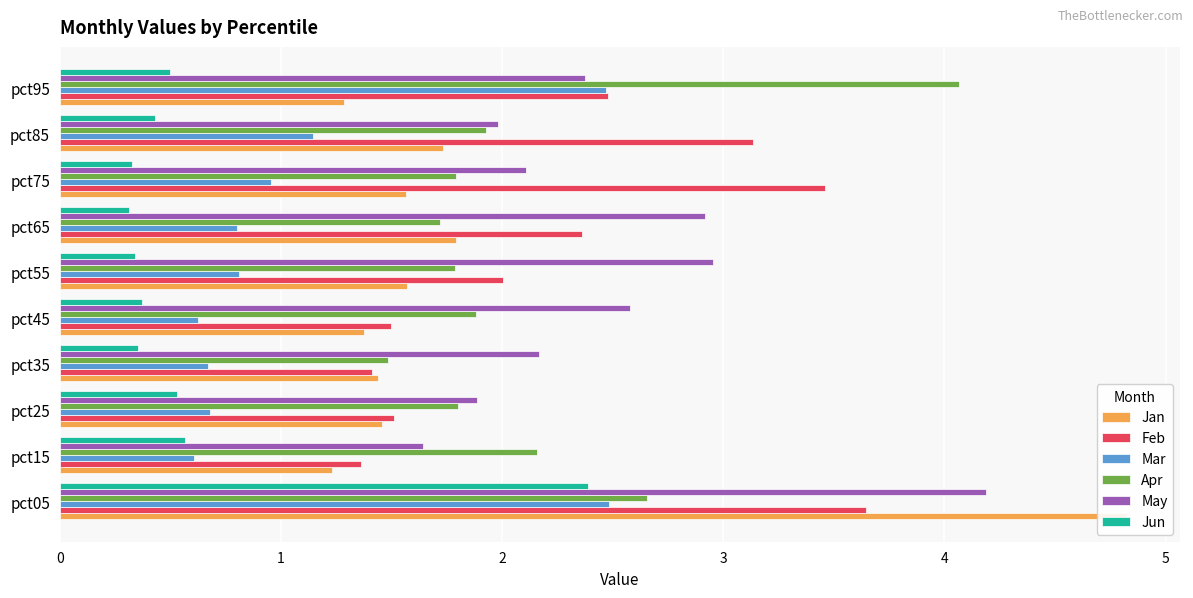

Is the value of Jan at pct45 greater than the value of Feb at pct15?

Yes